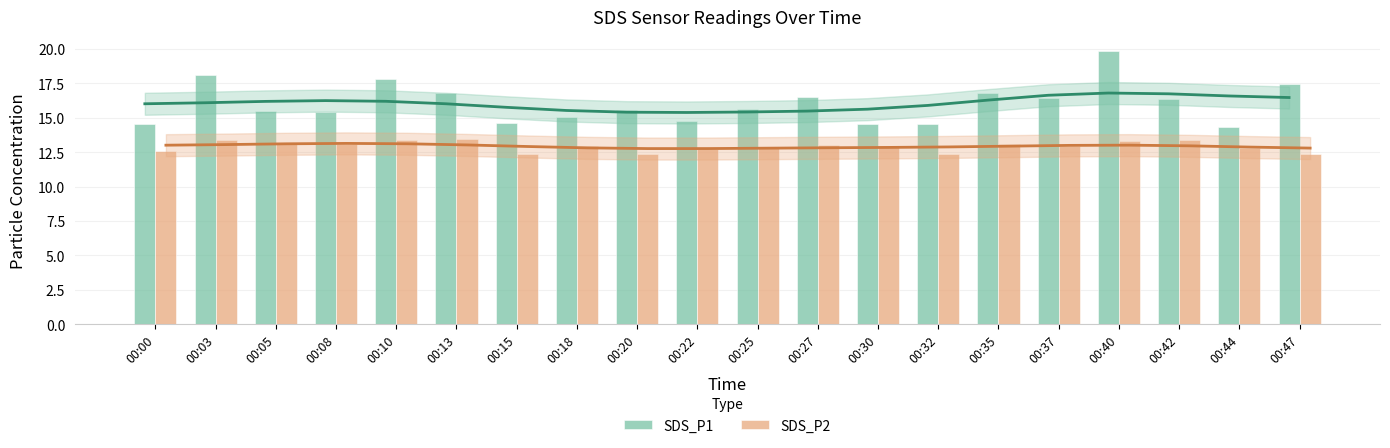

At which label does SDS_P1 reach its peak?

00:40